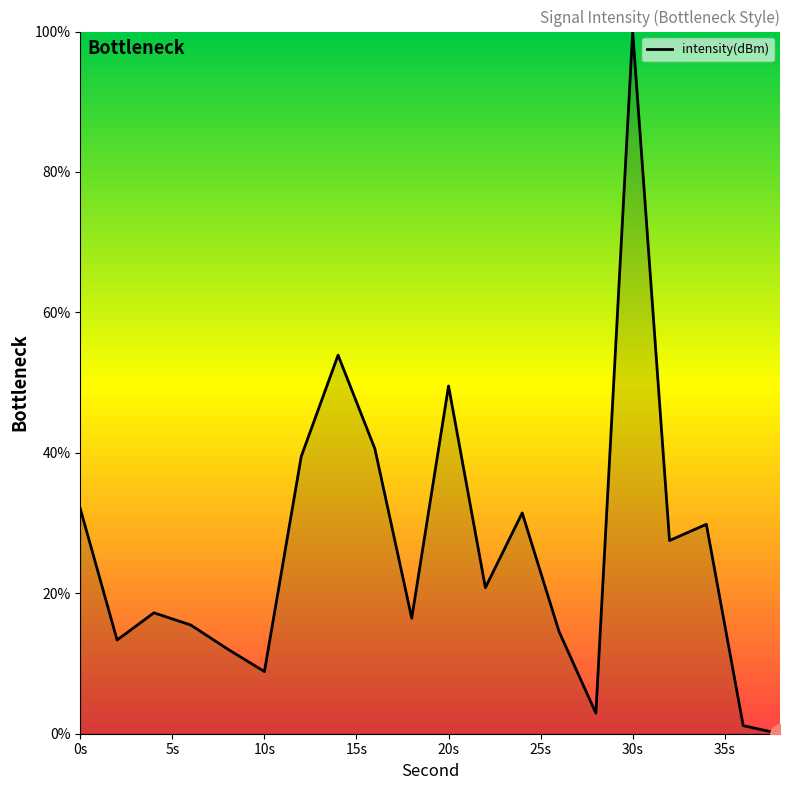

How many values exceed 20?

10